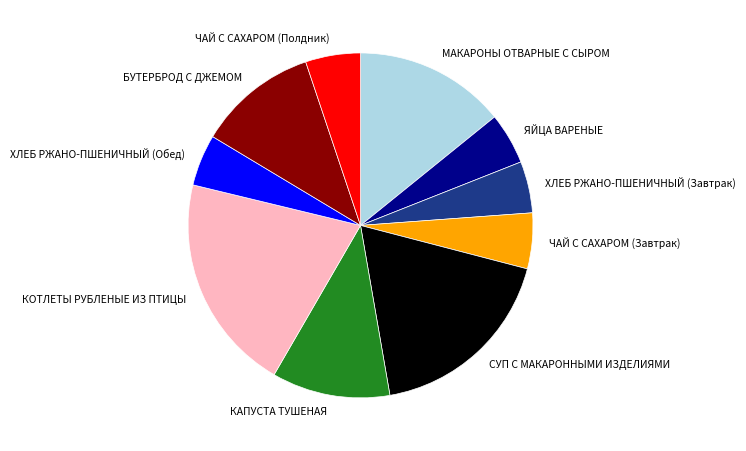

Which has a higher value, МАКАРОНЫ ОТВАРНЫЕ С СЫРОМ or СУП С МАКАРОННЫМИ ИЗДЕЛИЯМИ?

СУП С МАКАРОННЫМИ ИЗДЕЛИЯМИ